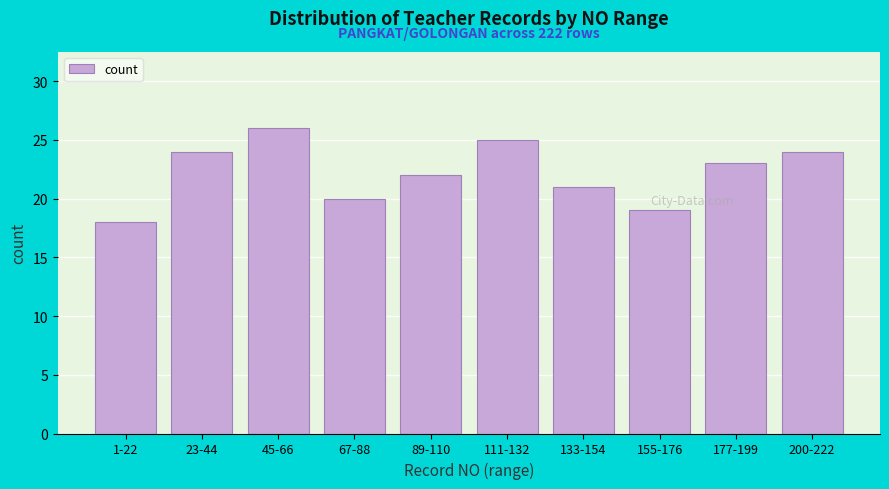

Reading right to left, what are all the values shown in this chart?

24	23	19	21	25	22	20	26	24	18